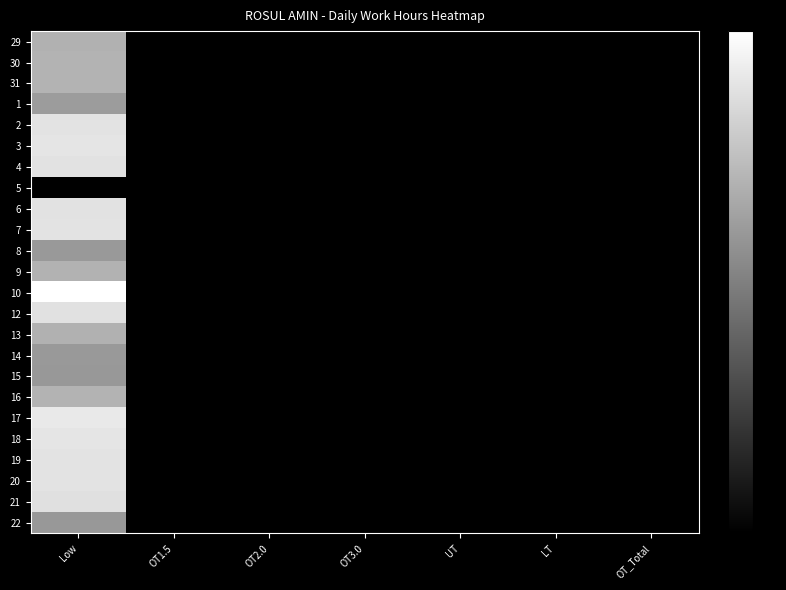

Between OT2.0 and Low, which is larger?

Low